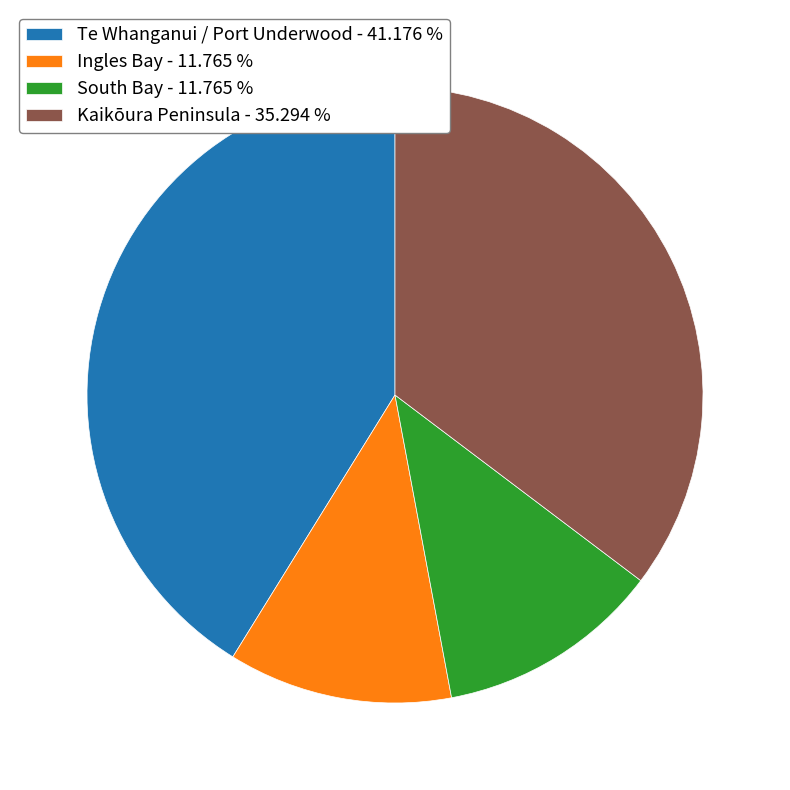

True or false: Ingles Bay accounts for 1% of the total.

False